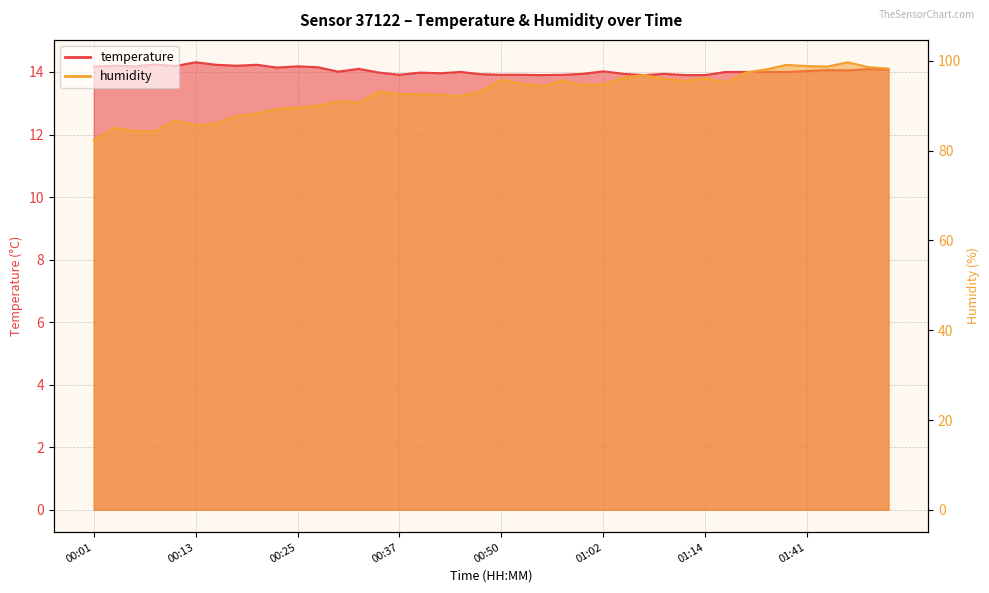

What are all the series names shown in the legend?

temperature, humidity